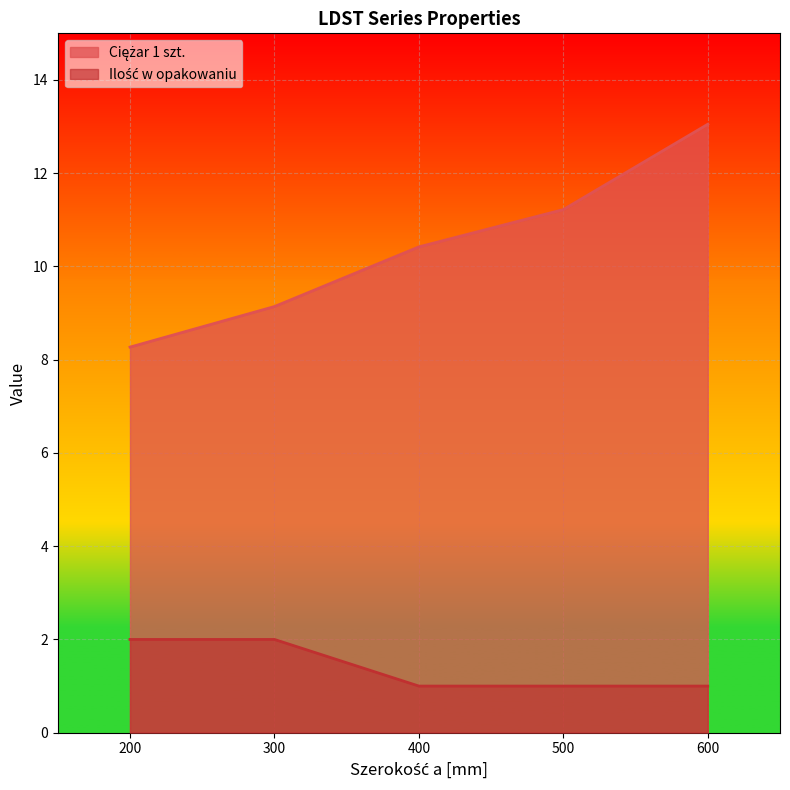

What is the greatest value displayed?

13.1